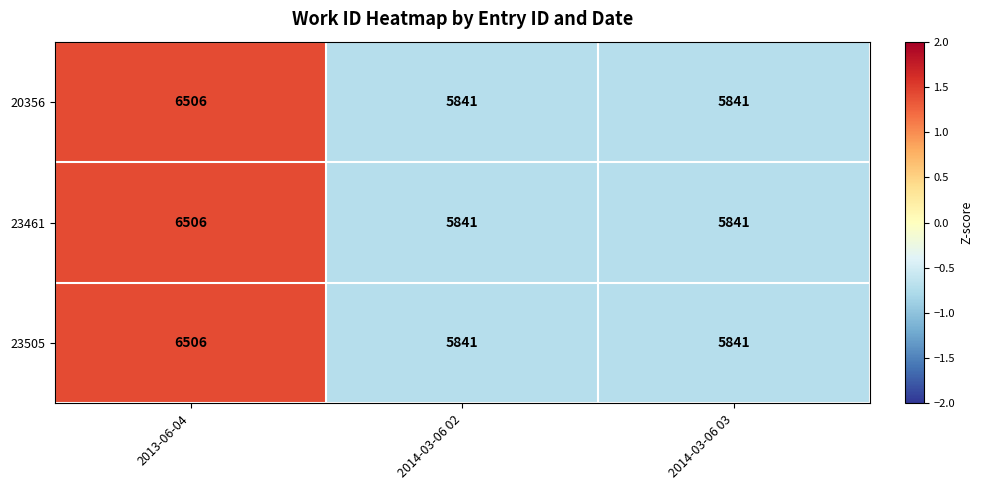

What is the average value of the 20356 series?

6063